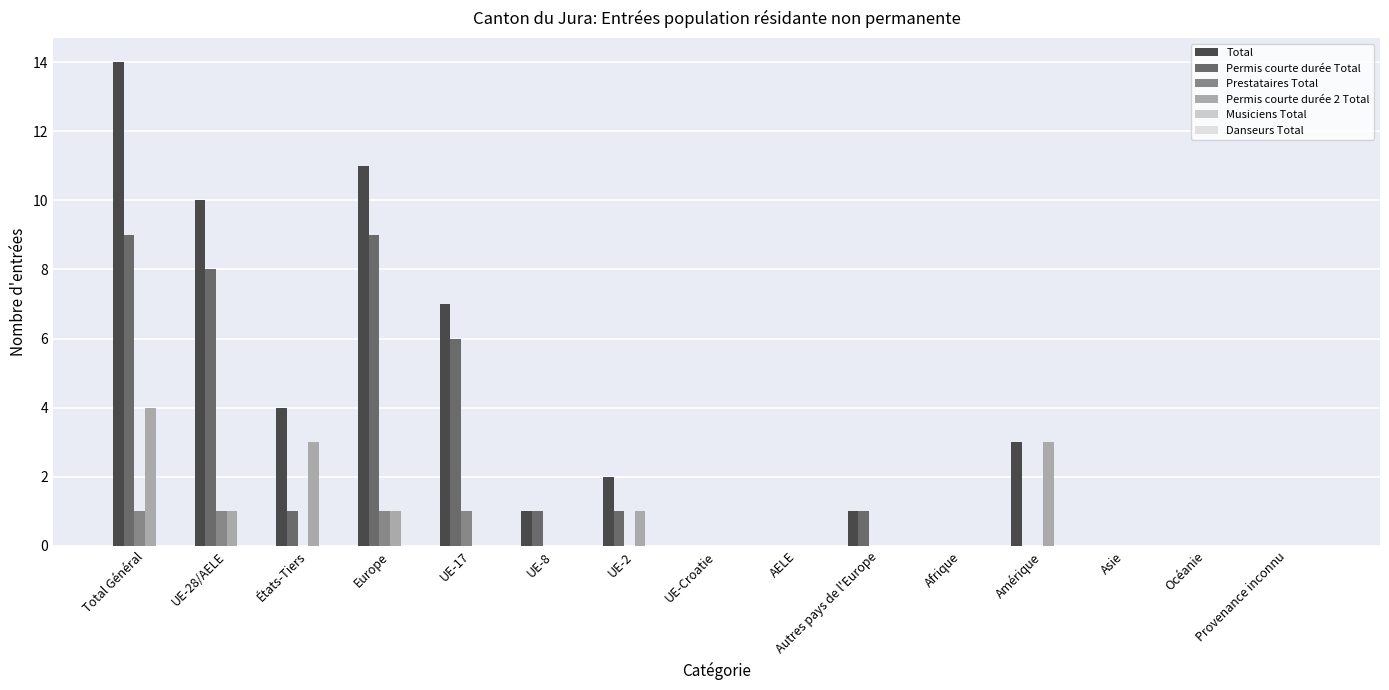

How many groups of bars are there?

15